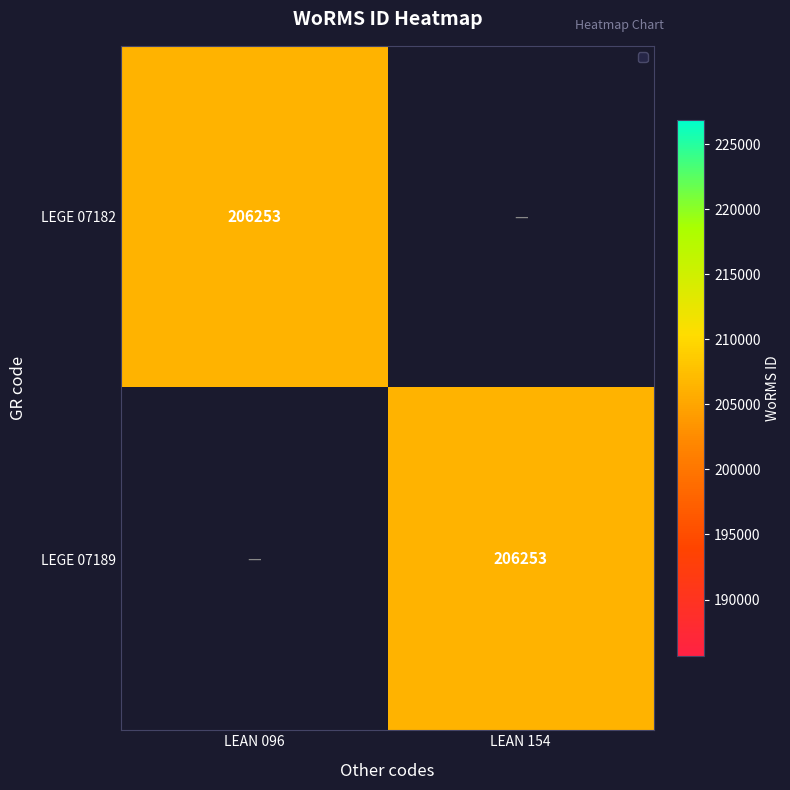

The value of LEGE 07189 at LEAN 154 is 311219. True or false?

False